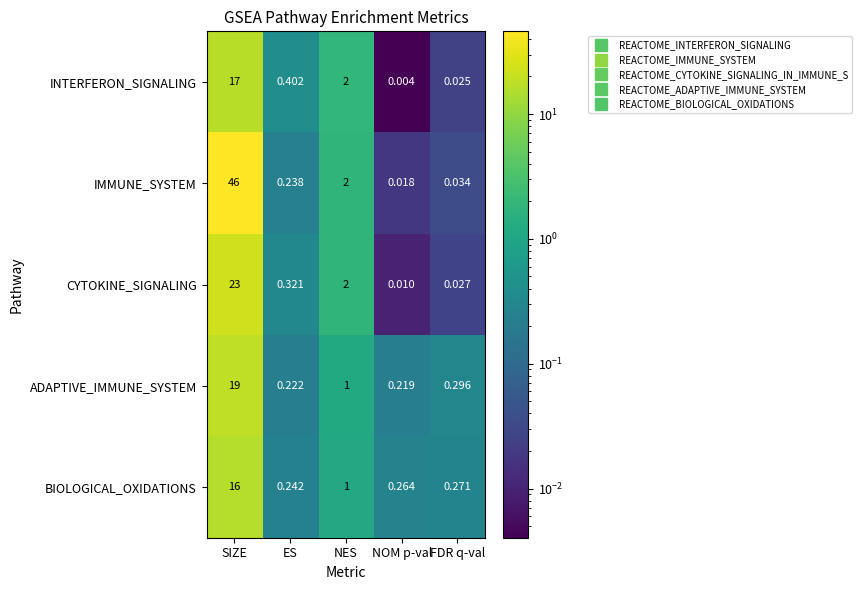

At which label is ADAPTIVE_IMMUNE_SYSTEM closest to 9?

NES